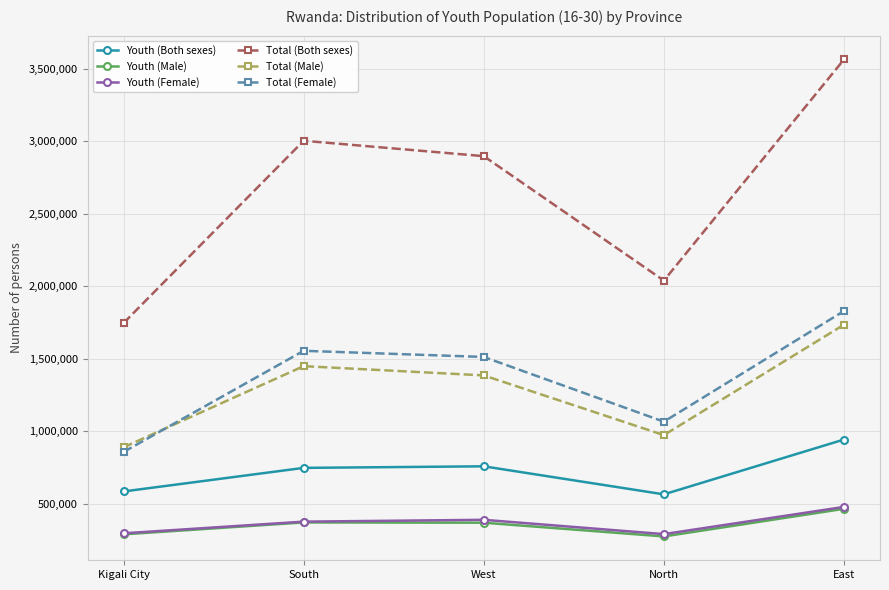

At which category is the sum across all series the highest?

East